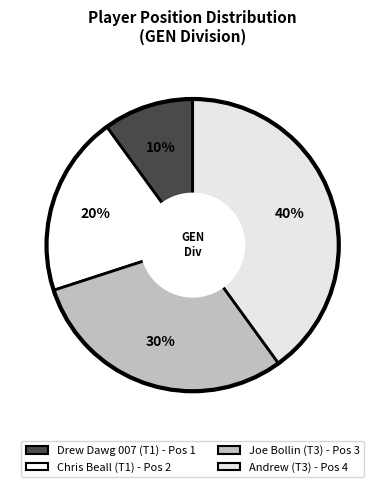

To the nearest percent, what is the combined percentage of Andrew and Joe Bollin?

70%